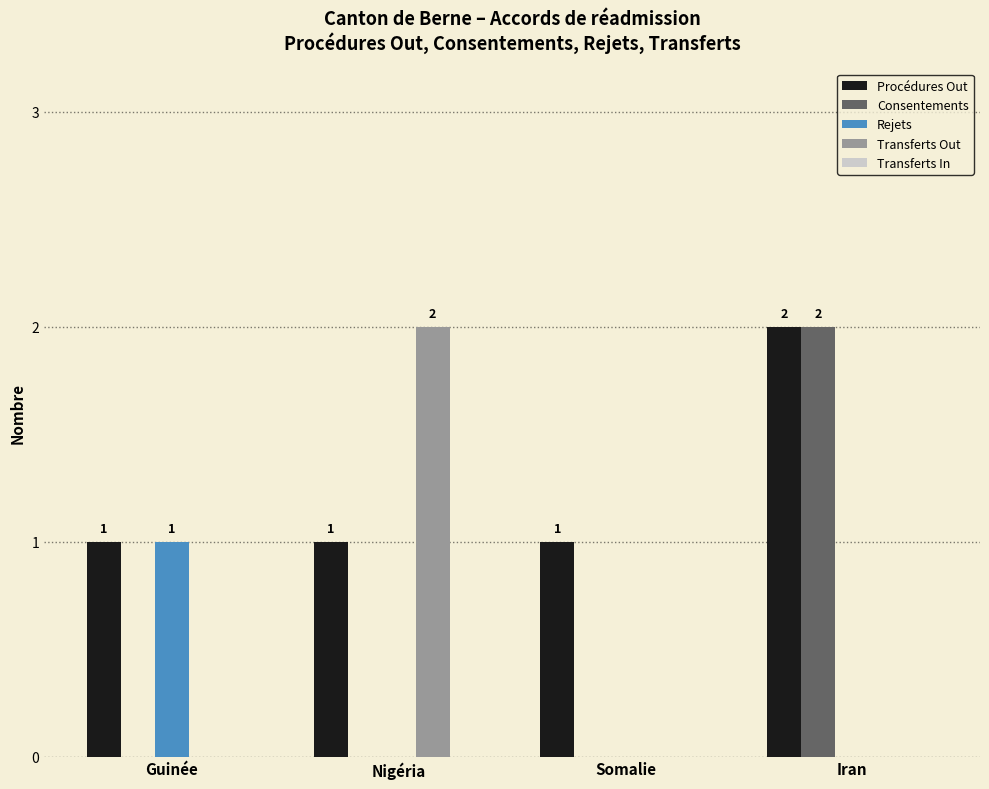

Count the number of categories in the chart.

4